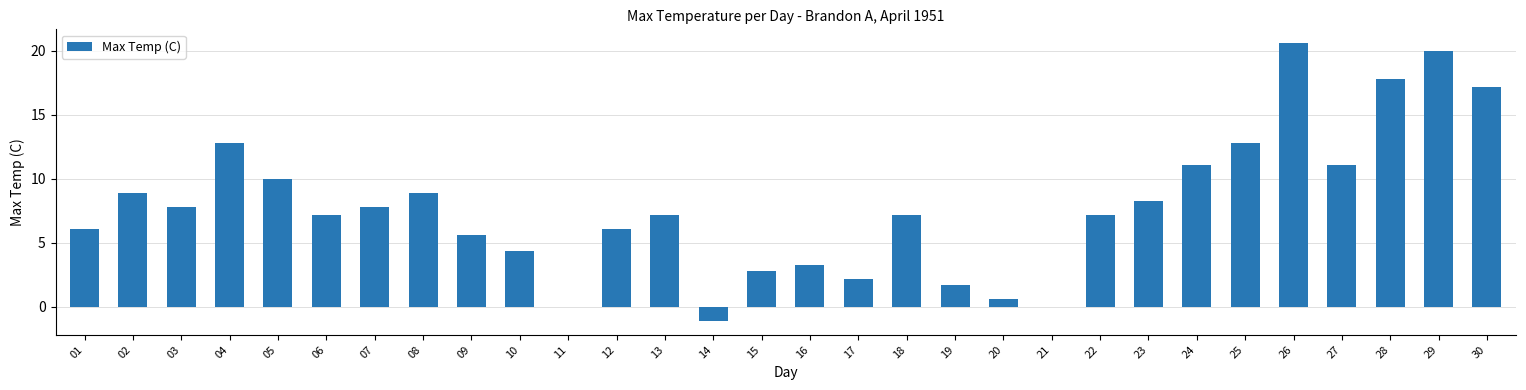

What is the sum of the values at 09 and 02?

14.5